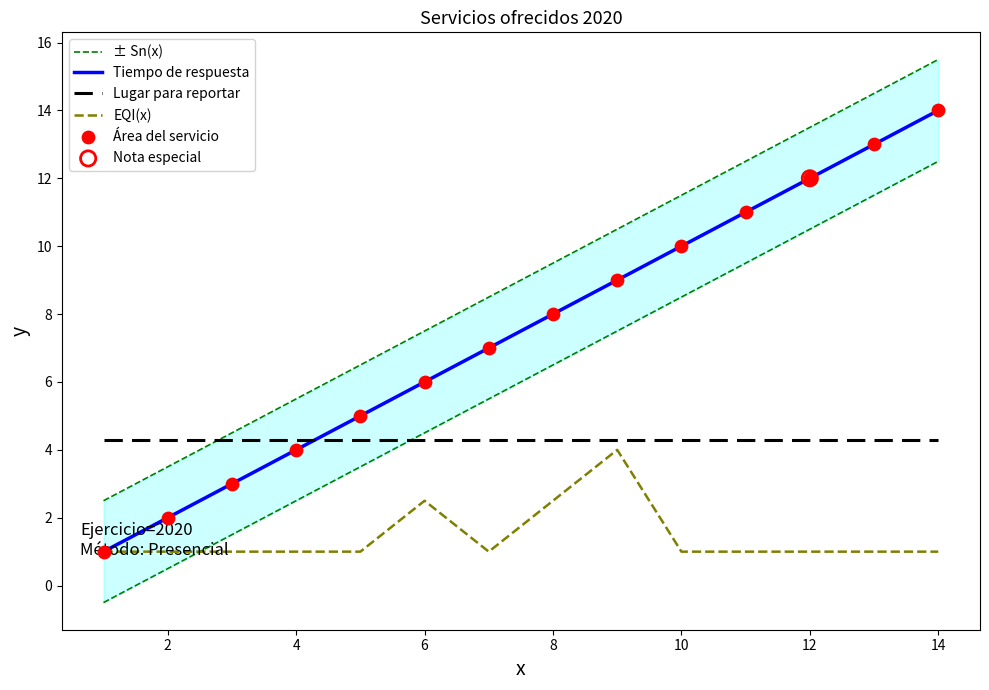

Which series contains the highest Y value?

± Sn(x)